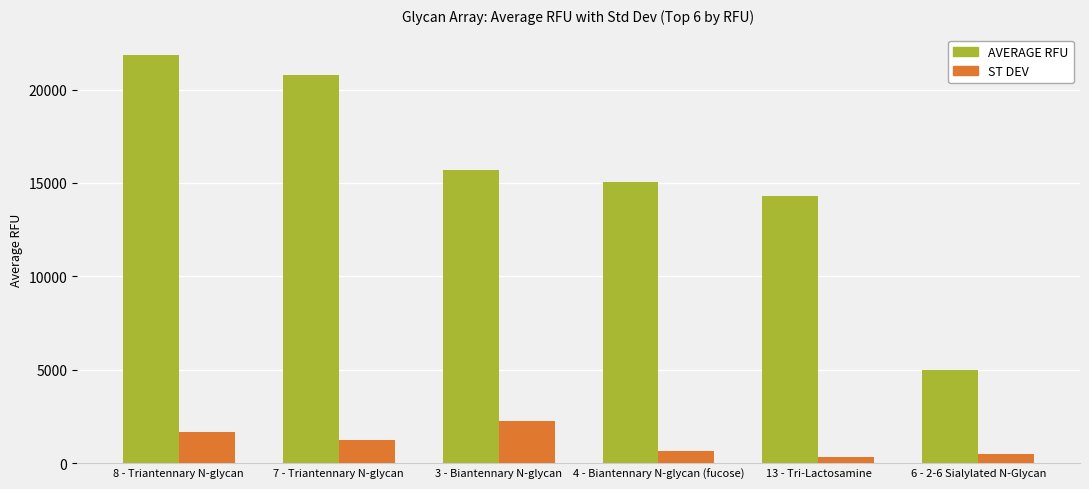

Which series has the largest range (max minus min)?

AVERAGE RFU